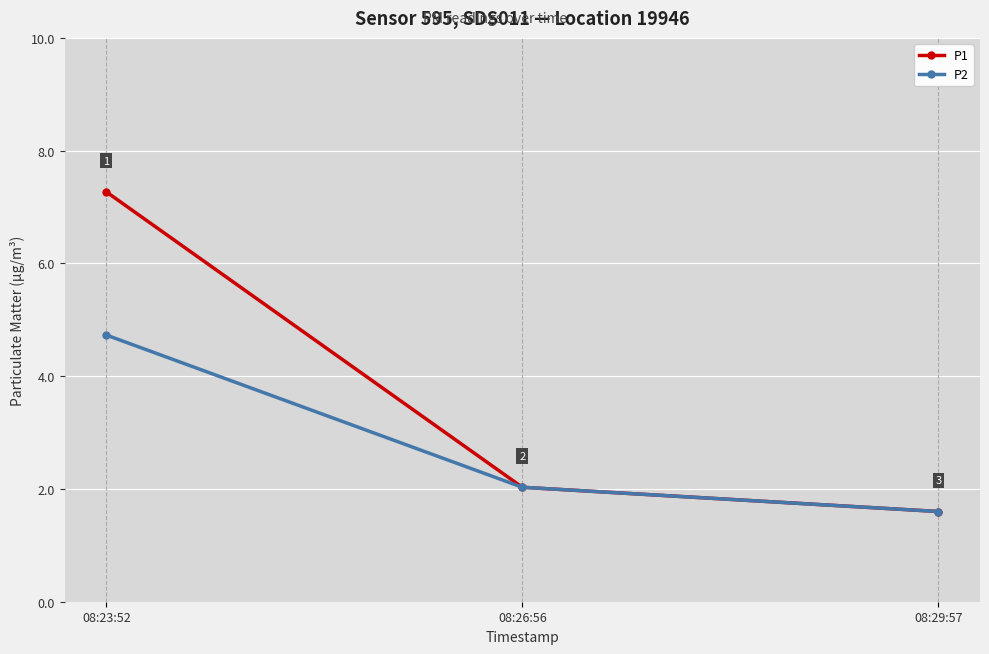

Which series has the widest spread of values?

P1